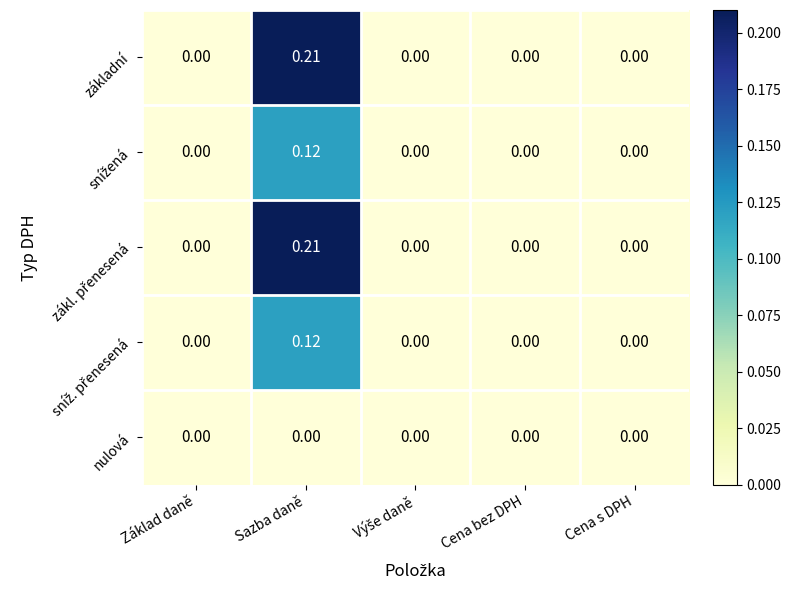

Which category has the highest value in the základní series?

Sazba daně